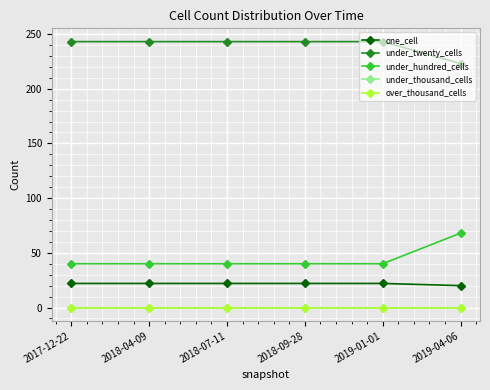

At how many categories does at least one series exceed 33?

6